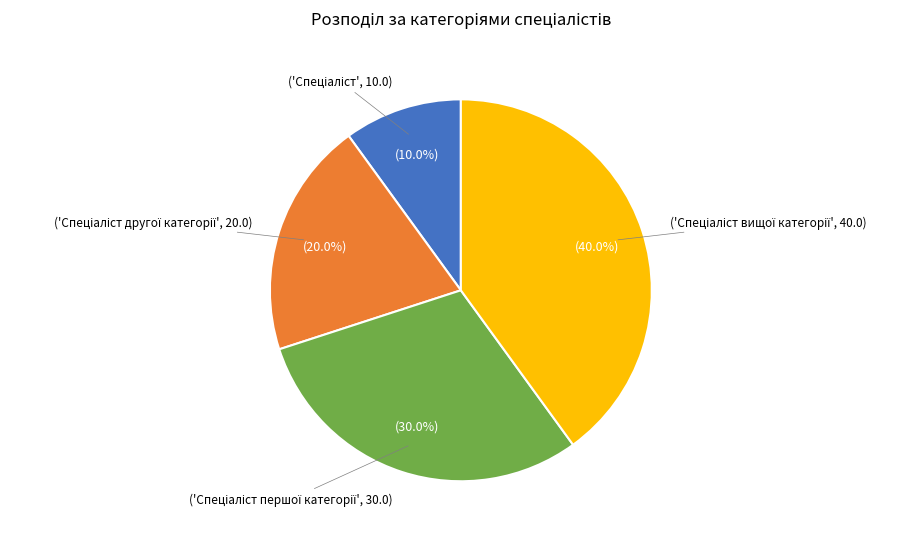

To the nearest percent, what is the average slice percentage?

25%